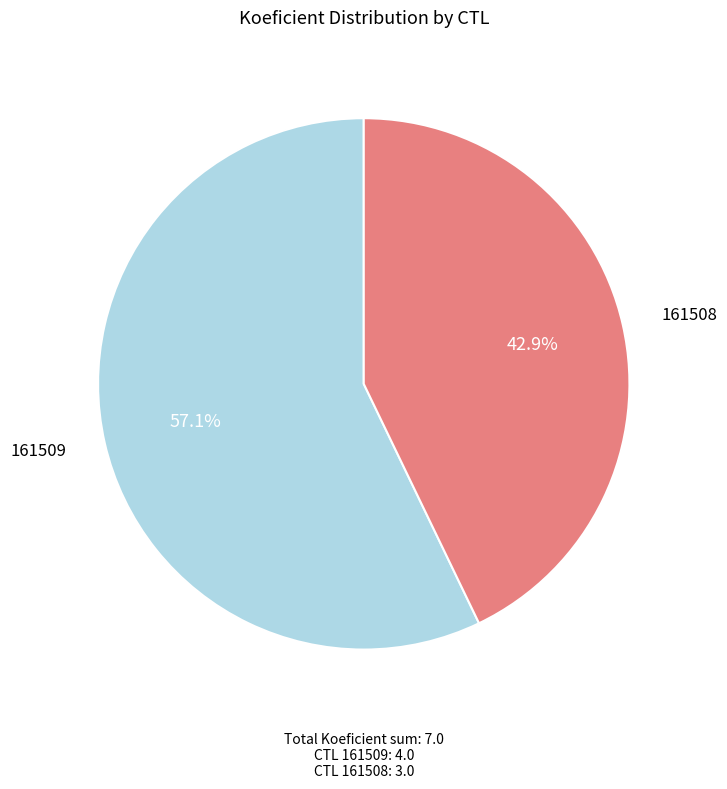

Which has a higher value, 161508 or 161509?

161509